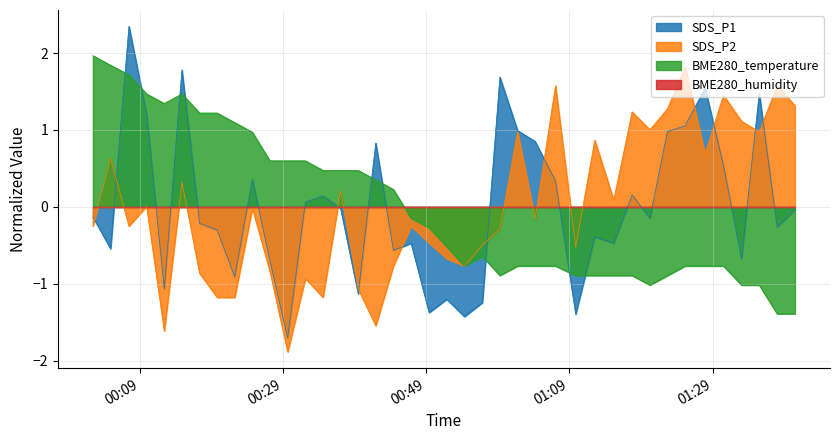

The value of SDS_P1 at 2023/05/14 00:41:57 is 1.3. True or false?

False